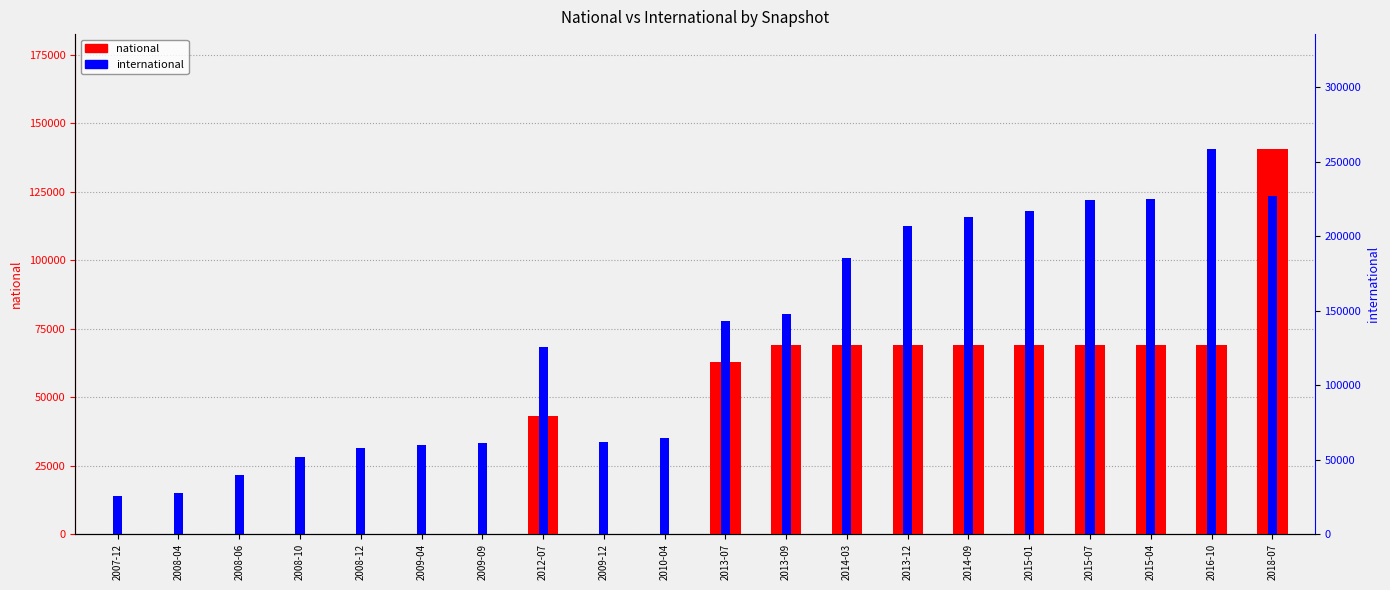

The international series shows 55490 at 2014-03. True or false?

False